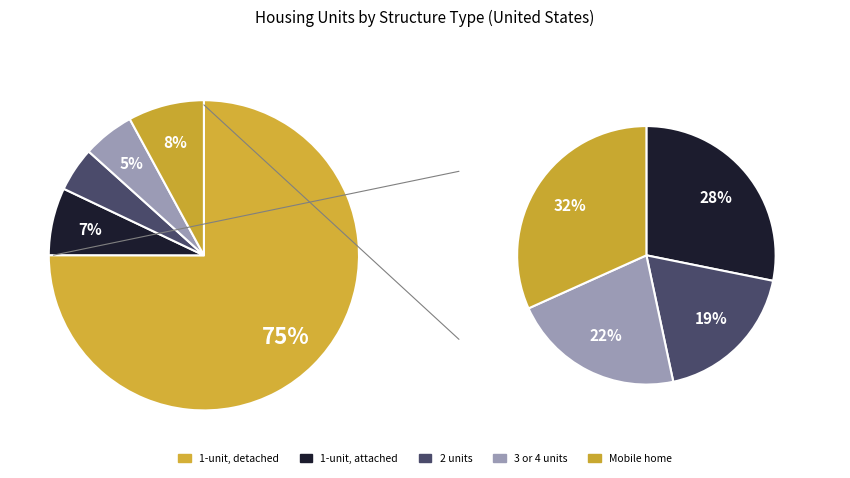

Is there any slice that represents more than half of the pie?

Yes